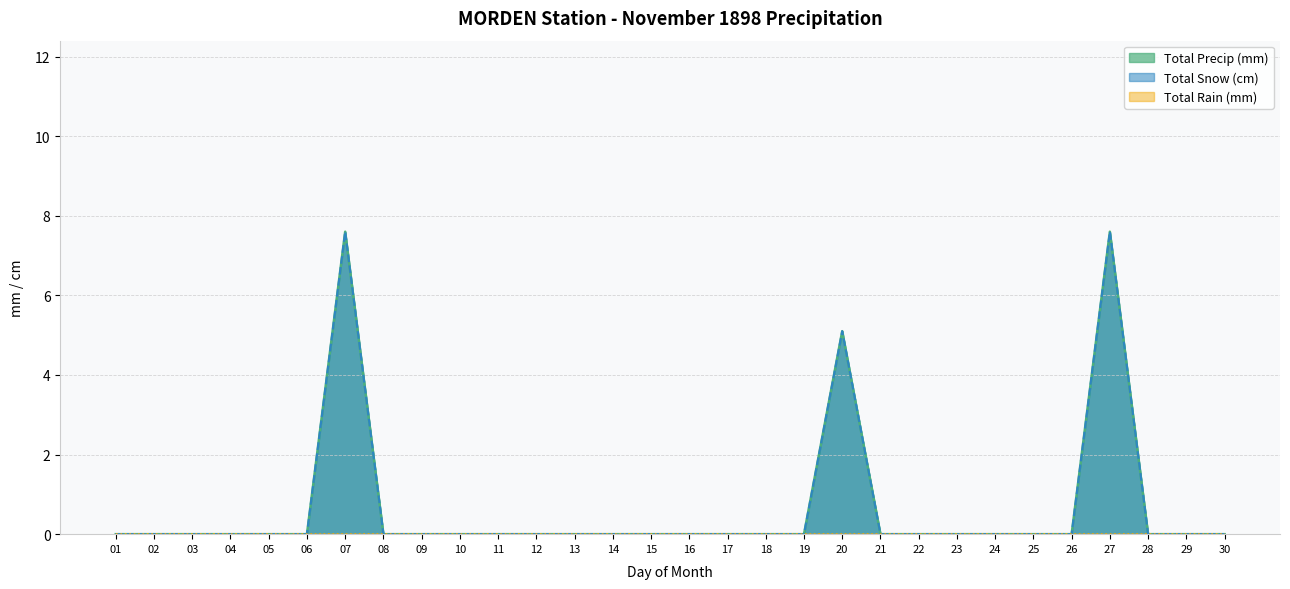

The value of Total Precip (mm) at 12 is 0.0. True or false?

True